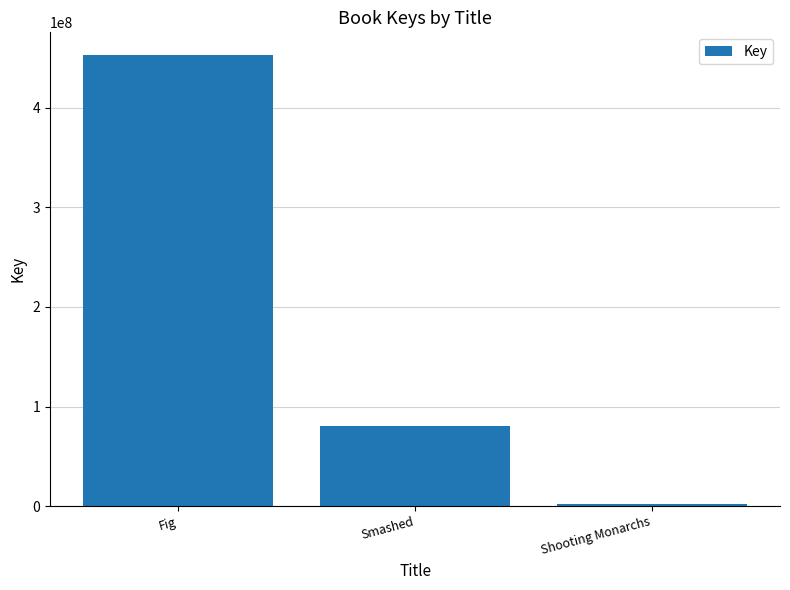

At which label is the value closest to 227553142?

Smashed